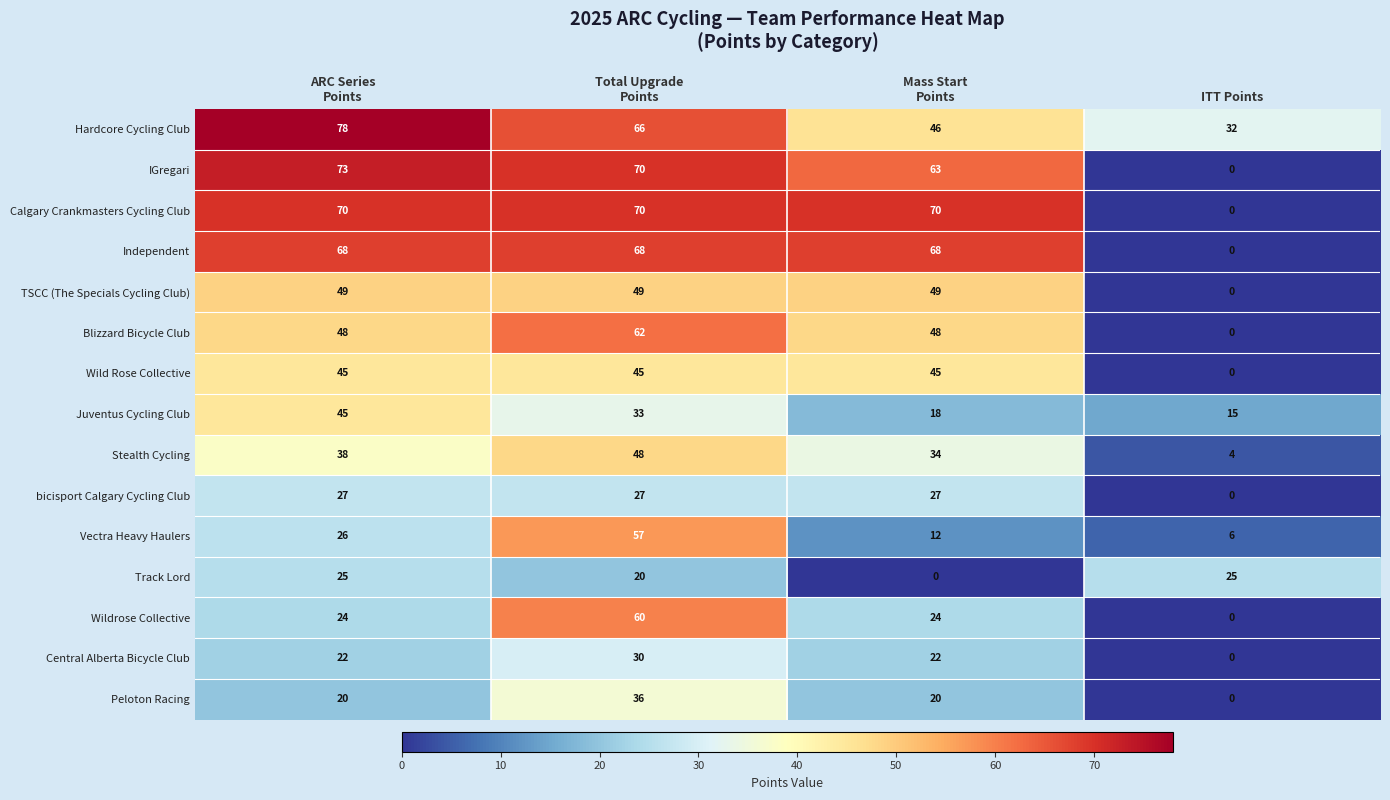

At how many categories does at least one series exceed 33?

3